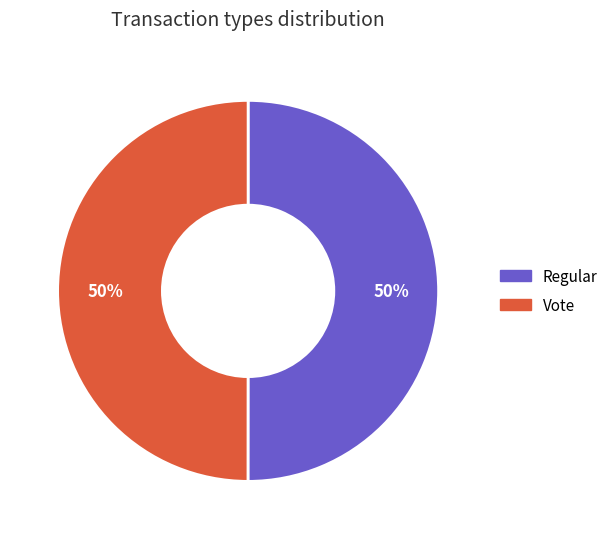

To the nearest percent, what percentage of the pie is Regular?

50%